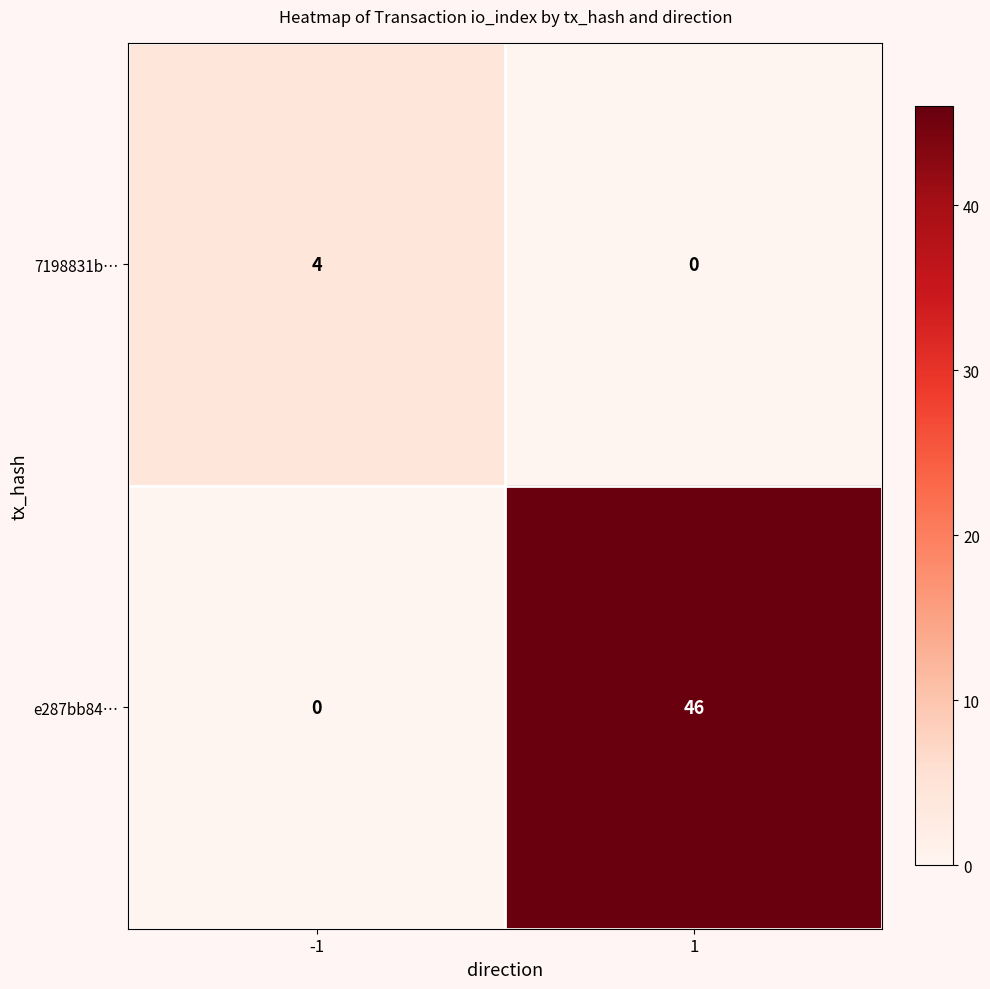

Between -1 and 1, which series saw the biggest shift?

e287bb84…